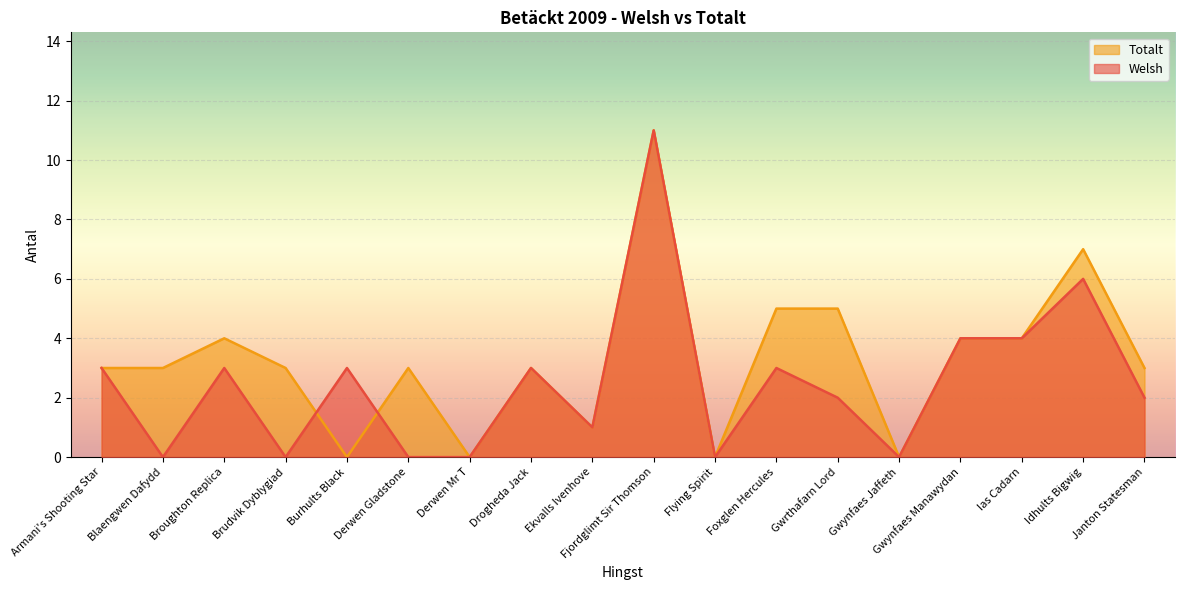

Between which two adjacent categories do Welsh and Totalt first intersect?

Brudvik Dyblygiad and Burhults Black